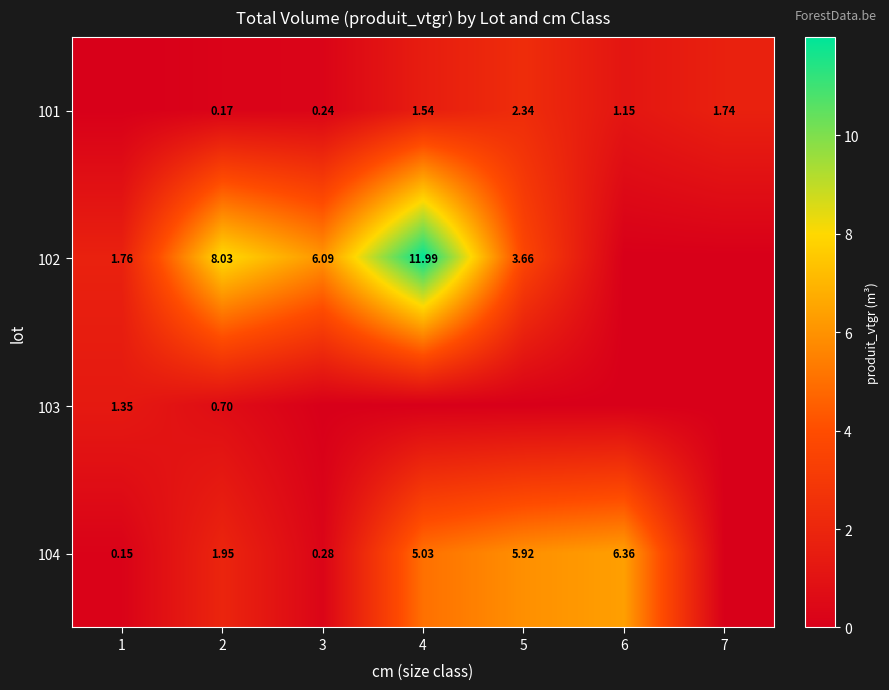

What is the spread (max minus min) of values at 2?

7.9